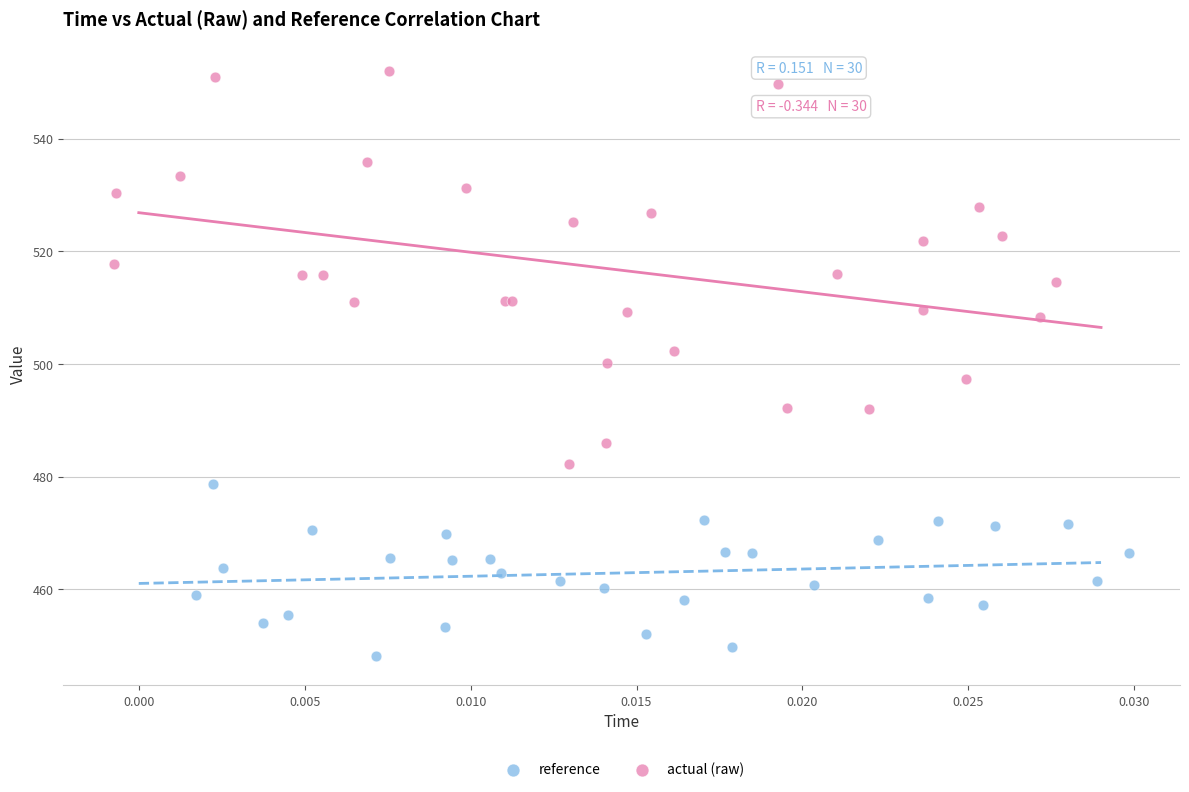

Which series contains the lowest Y value?

reference